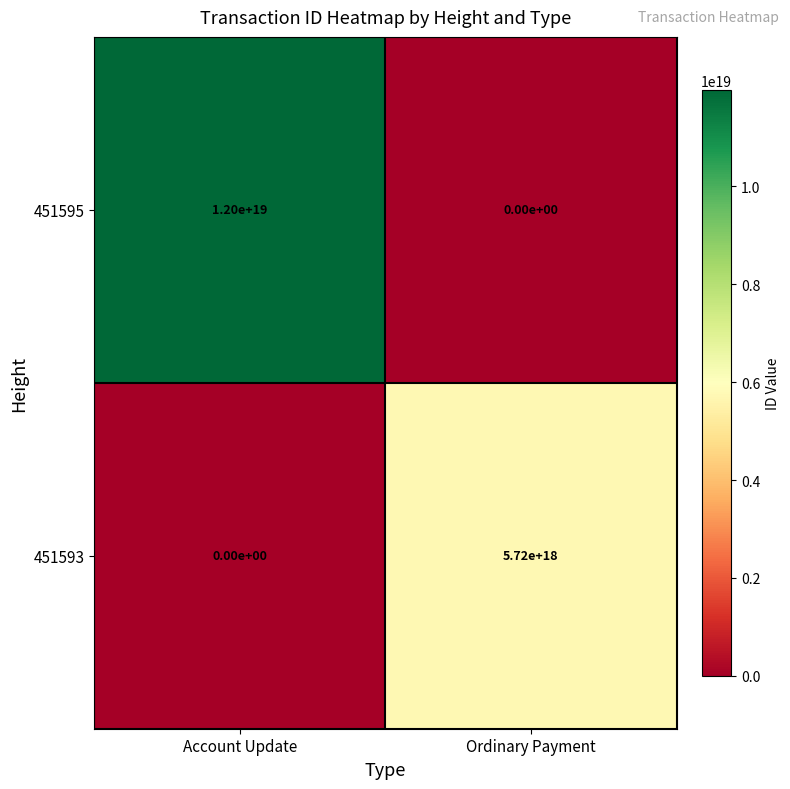

True or false: 451595 has a value of 5213071319149386752 at Ordinary Payment.

False